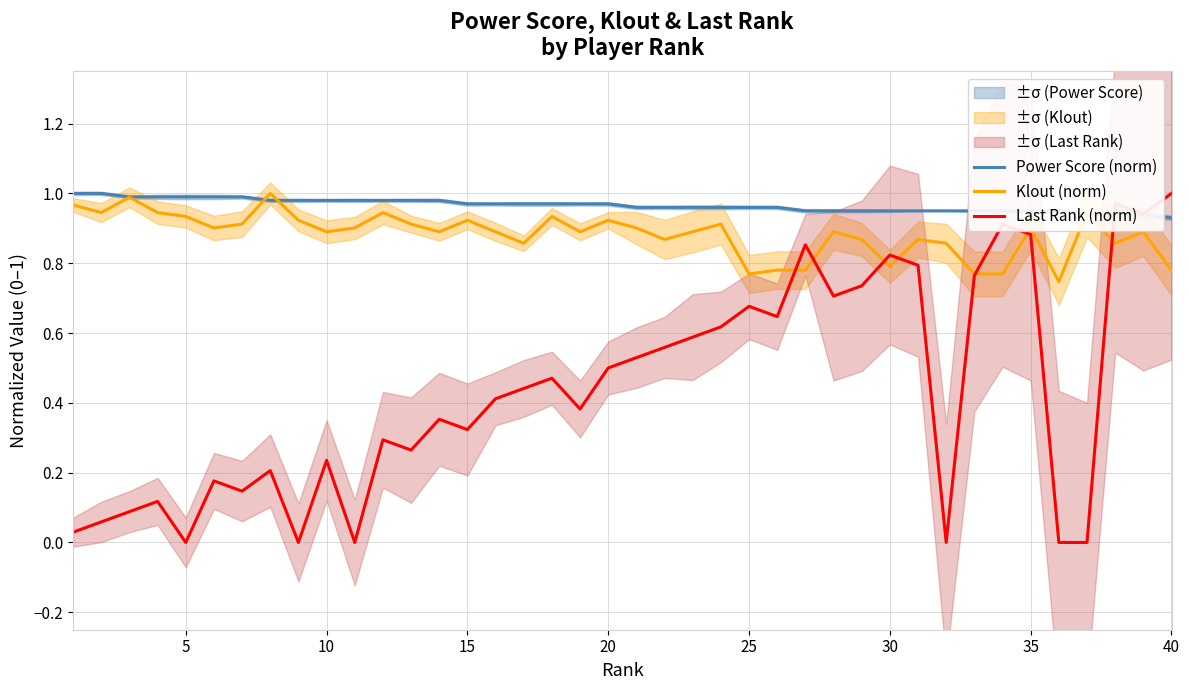

What are all the series names shown in the legend?

Power Score (norm), Klout (norm), Last Rank (norm)